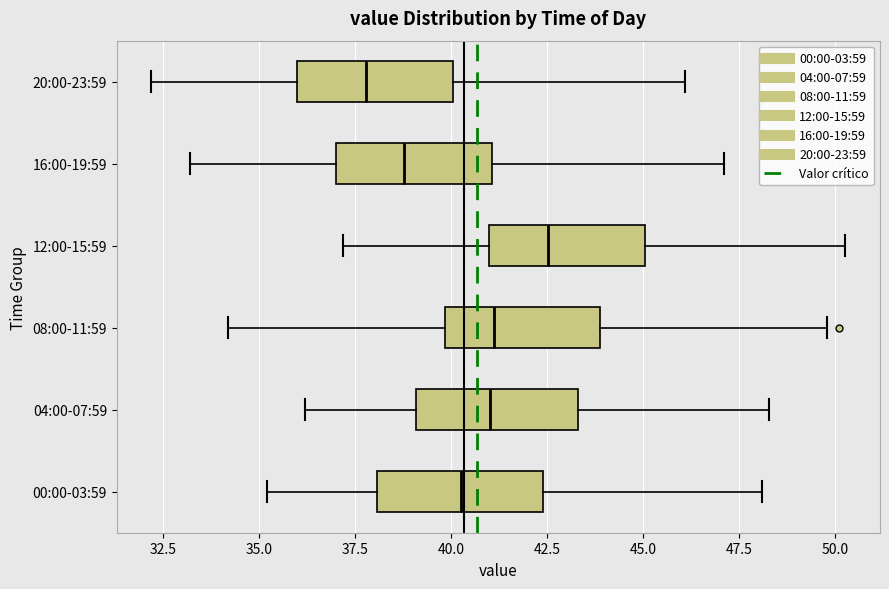

Where does the left whisker of the box for 20:00-23:59 end on the x-axis? The values are not printed on the chart, so give them approximately, as read against the axis.

32.0